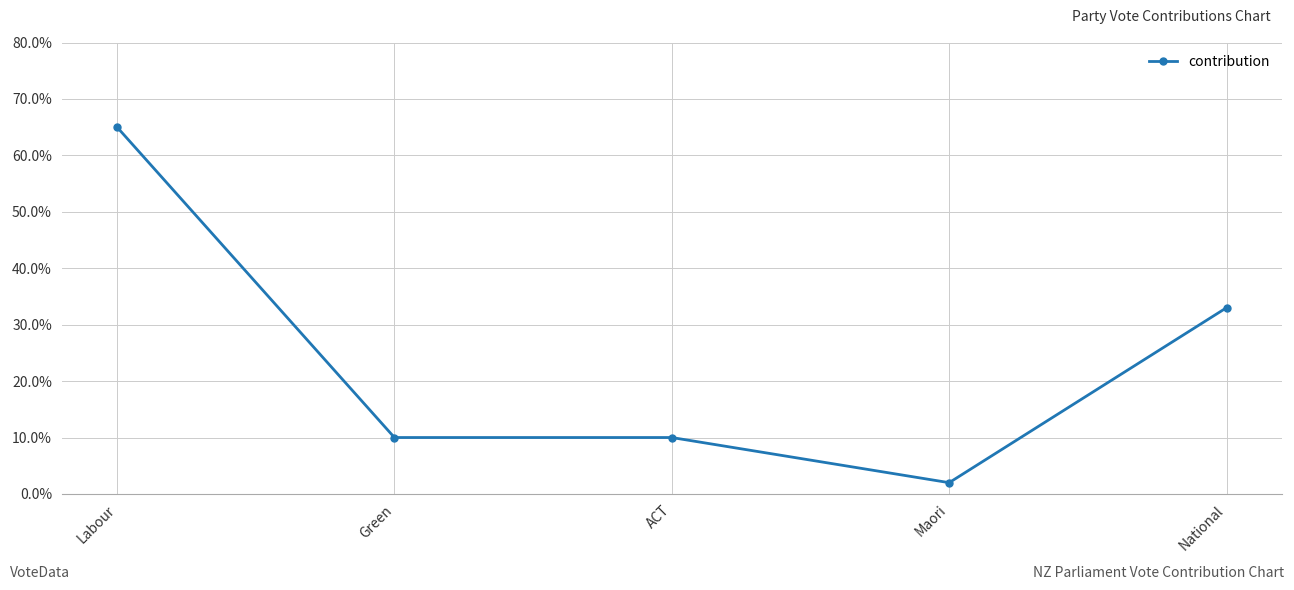

Read the value at Green.

10